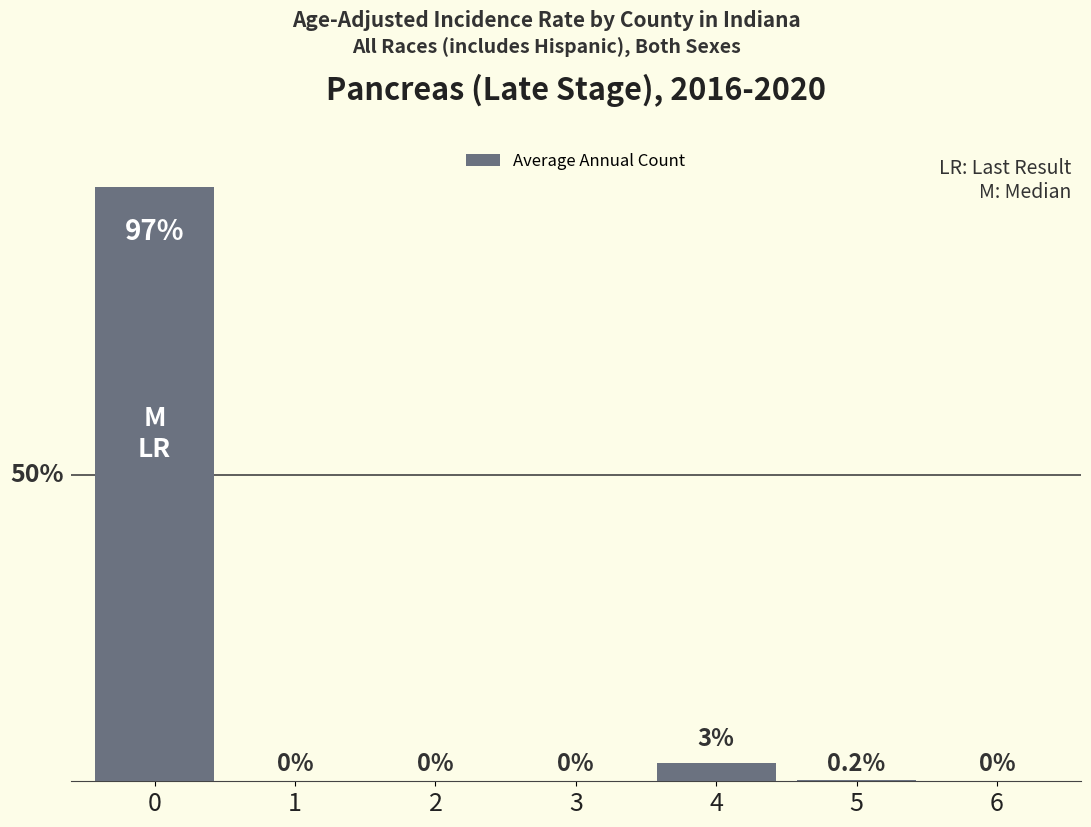

Count the number of data series in this chart.

1